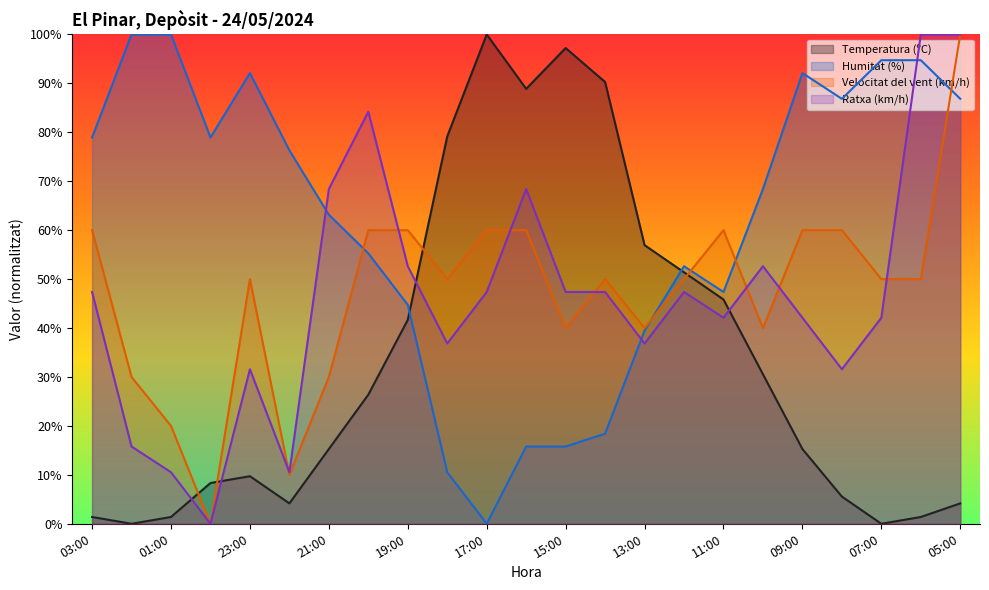

How many times do Temperatura (ºC) and Humitat (%) cross each other?

2